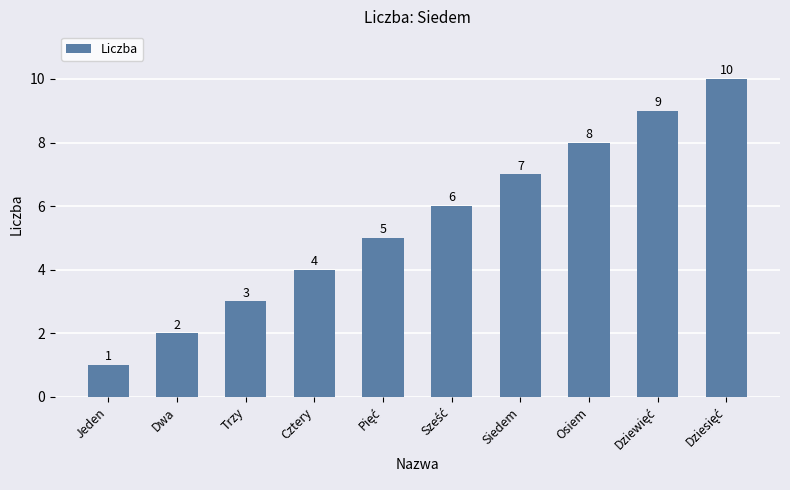

Between Dwa and Siedem, which is larger?

Siedem